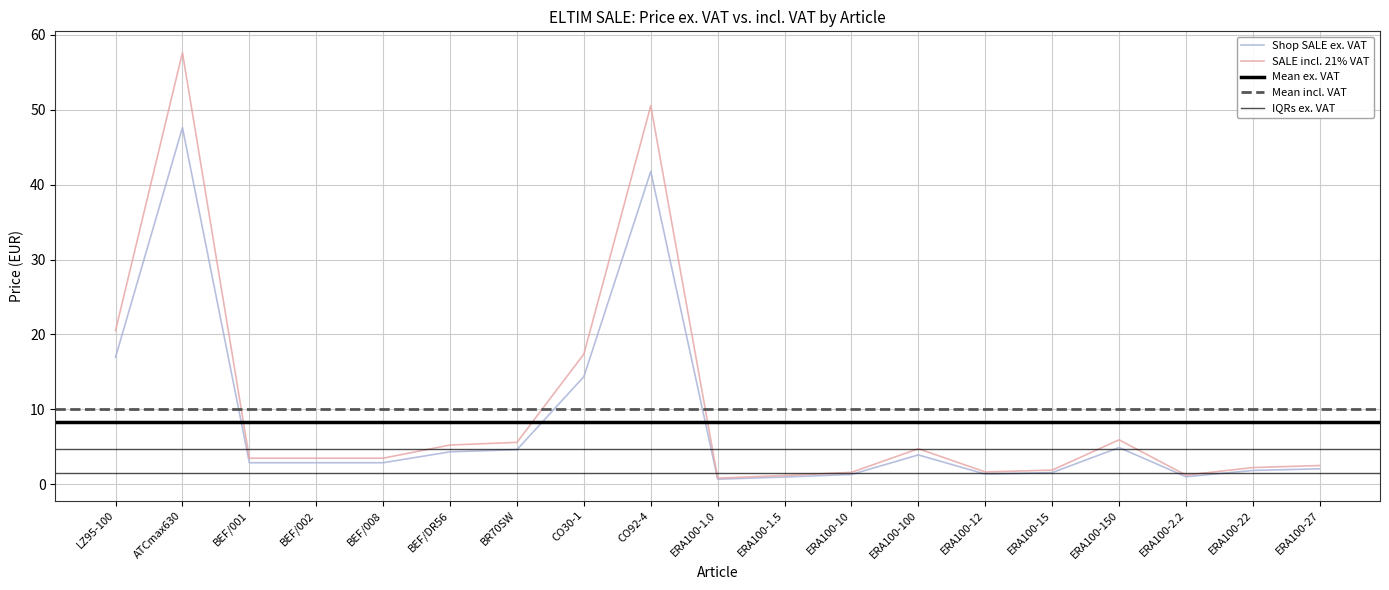

What is the difference between the second highest and minimum values in the Shop SALE ex. VAT series?

41.1